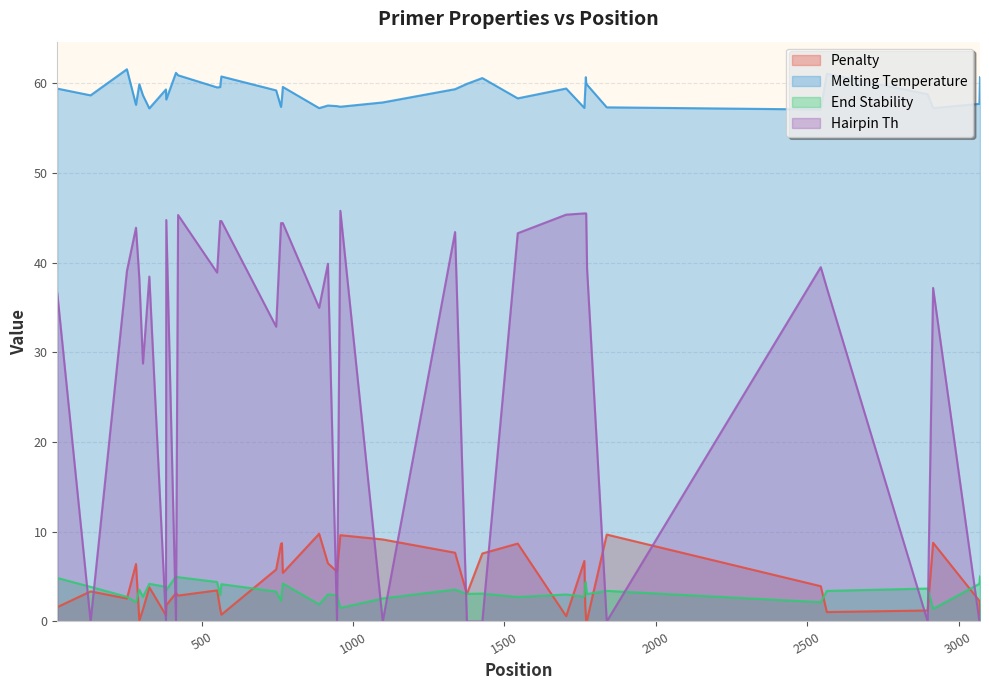

What is the total value across all series at 746?

101.2